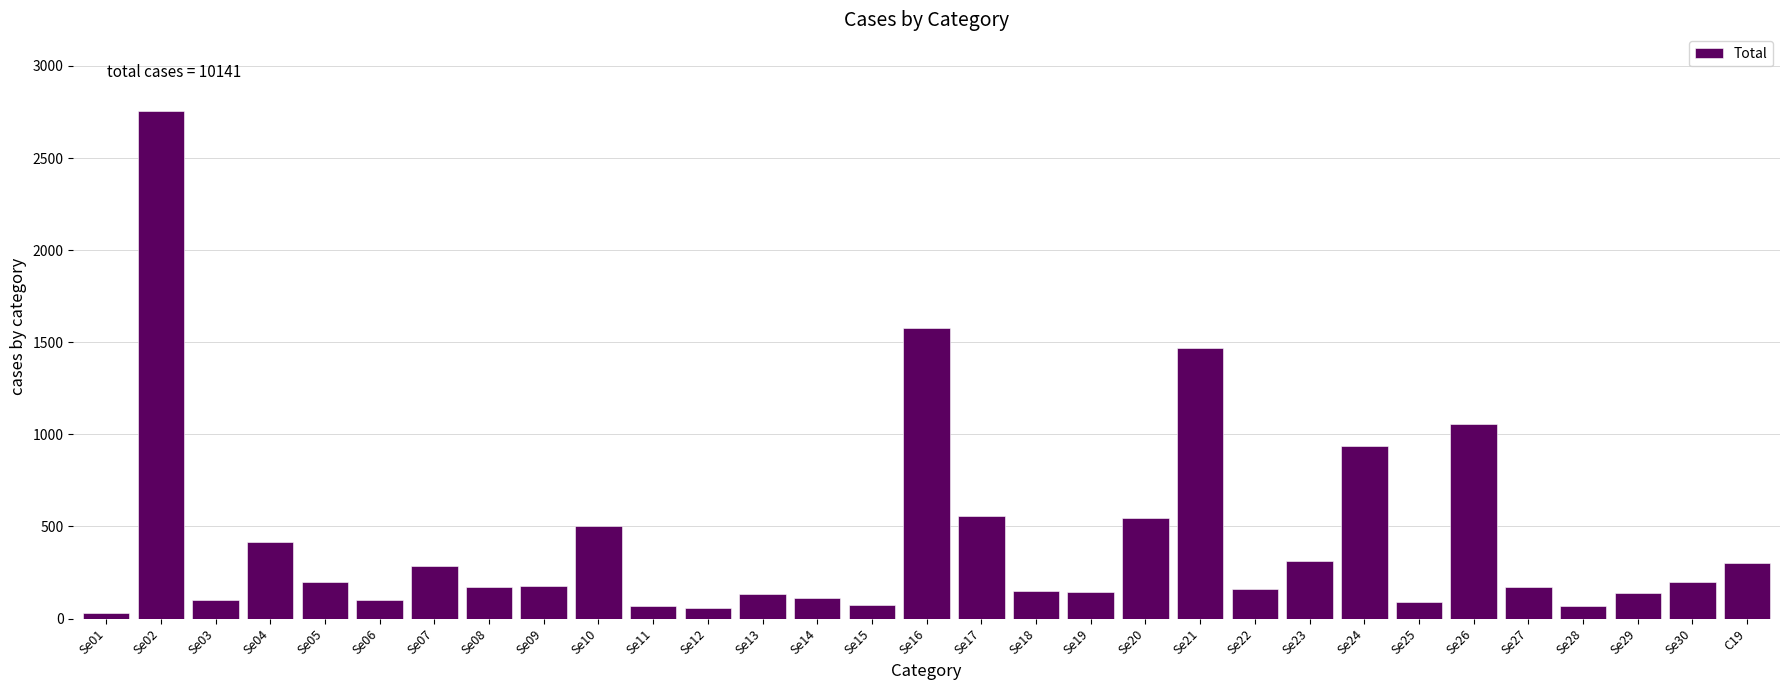

Which category has the highest value across all series?

Se02